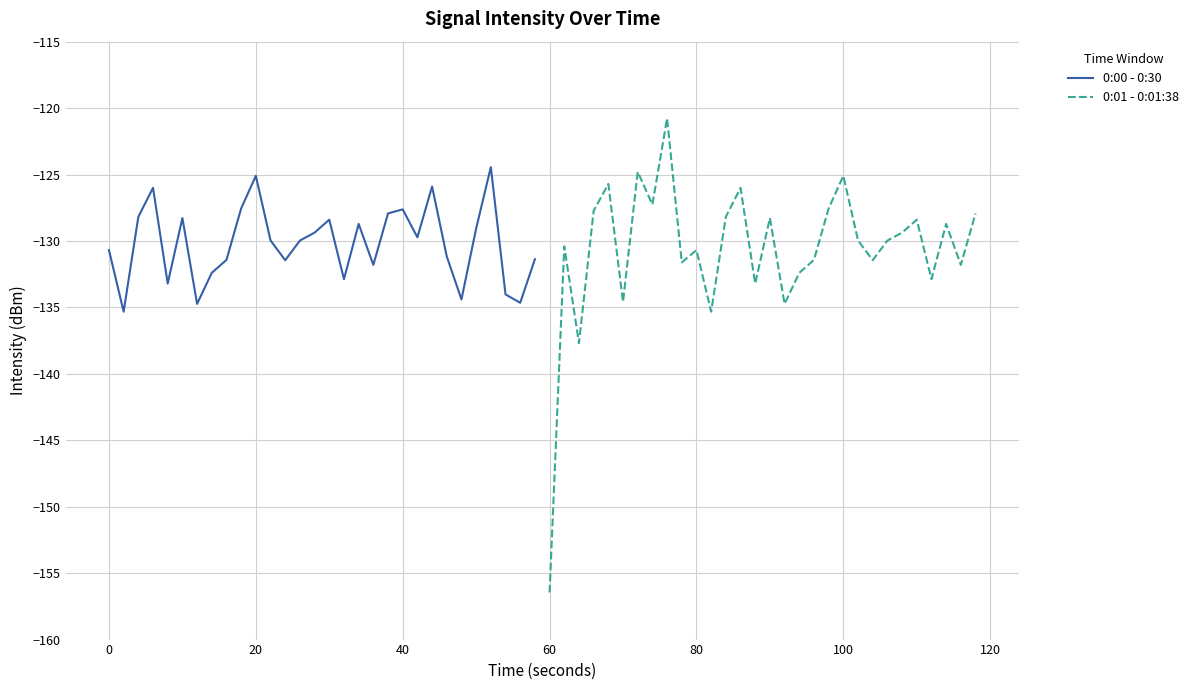

What is the value of the 0:00 - 0:30 point at the 7th from the left?

-134.7